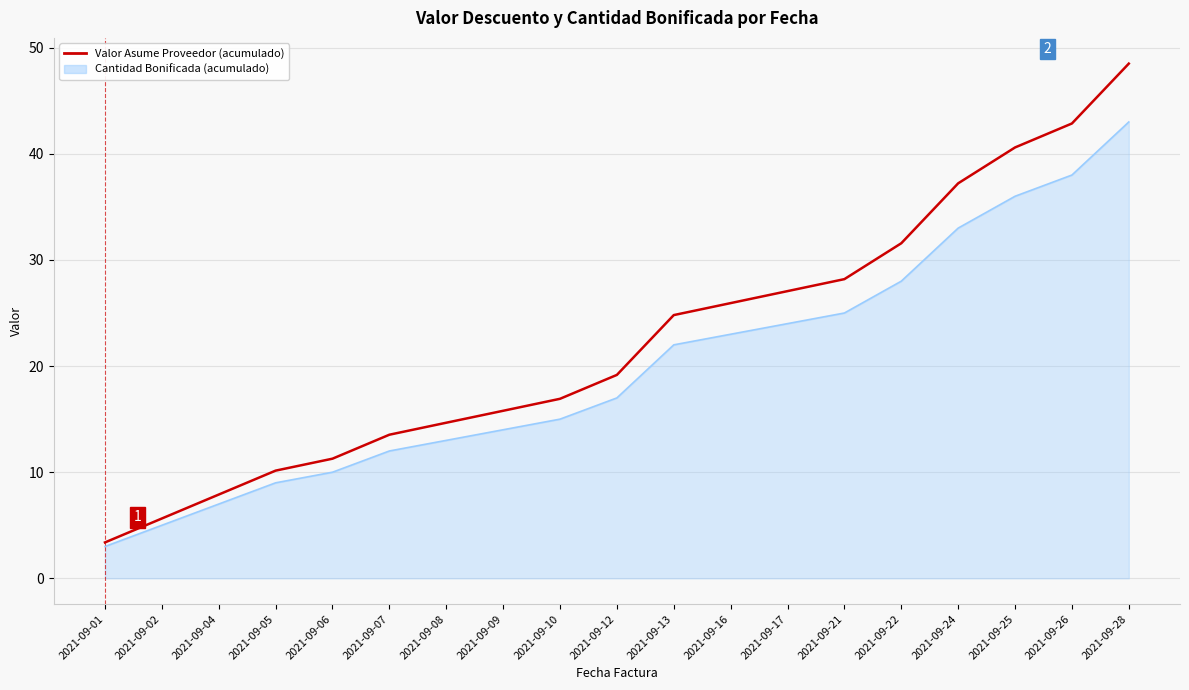

What is the difference between the highest and lowest values at 2021-09-07?

1.5